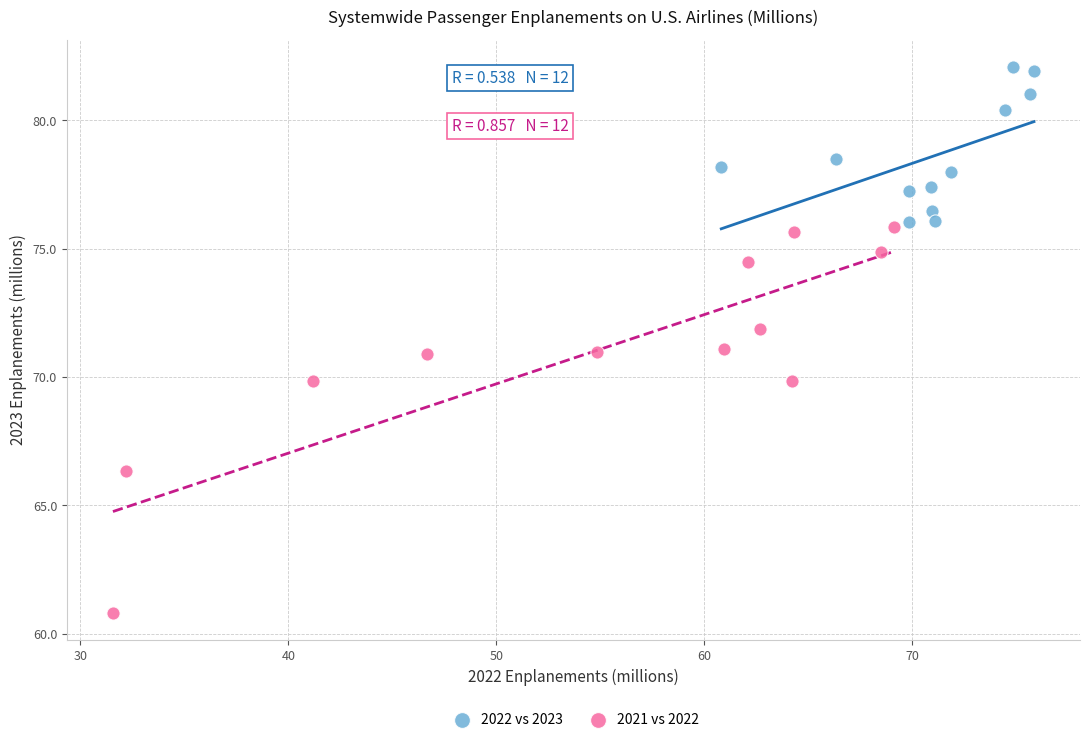

Which series contains the highest Y value?

2022 vs 2023